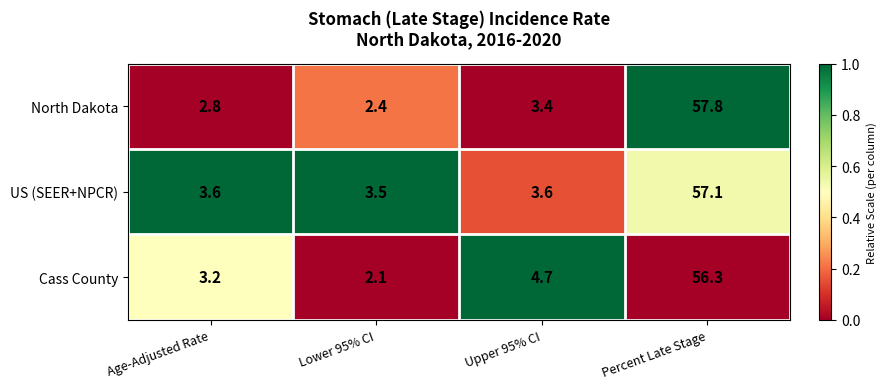

Rank the categories by North Dakota value from lowest to highest.

Lower 95% CI, Age-Adjusted Rate, Upper 95% CI, Percent Late Stage